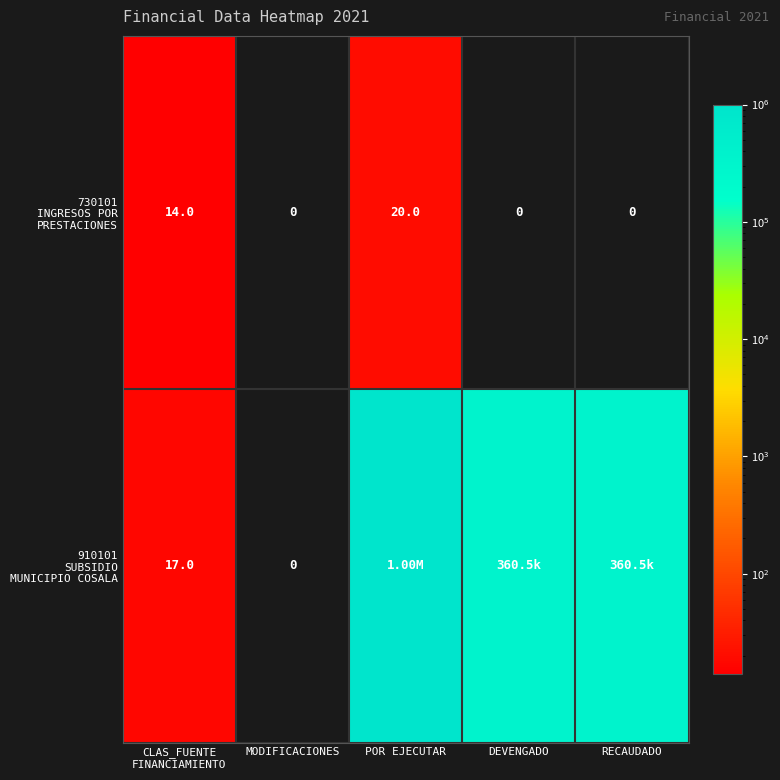

Count the number of data series in this chart.

2